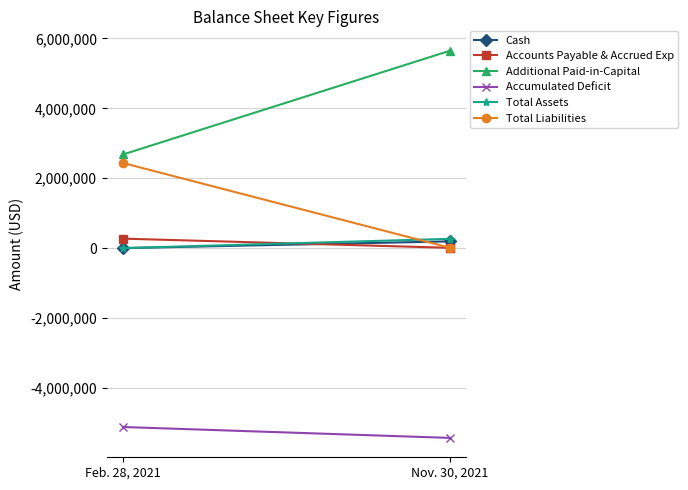

What is the label of the 2nd point from the left?

Nov. 30, 2021